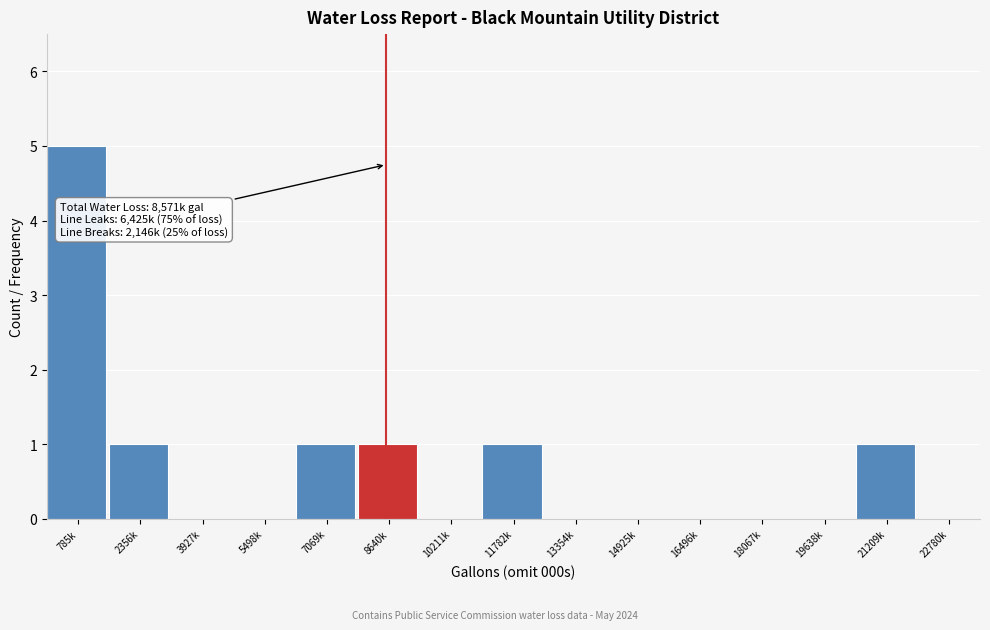

Reading left to right, transcribe all the data shown in this chart.

785k=5	2356k=1	3927k=0	5498k=0	7069k=1	8640k=1	10211k=0	11782k=1	13354k=0	14925k=0	16496k=0	18067k=0	19638k=0	21209k=1	22780k=0